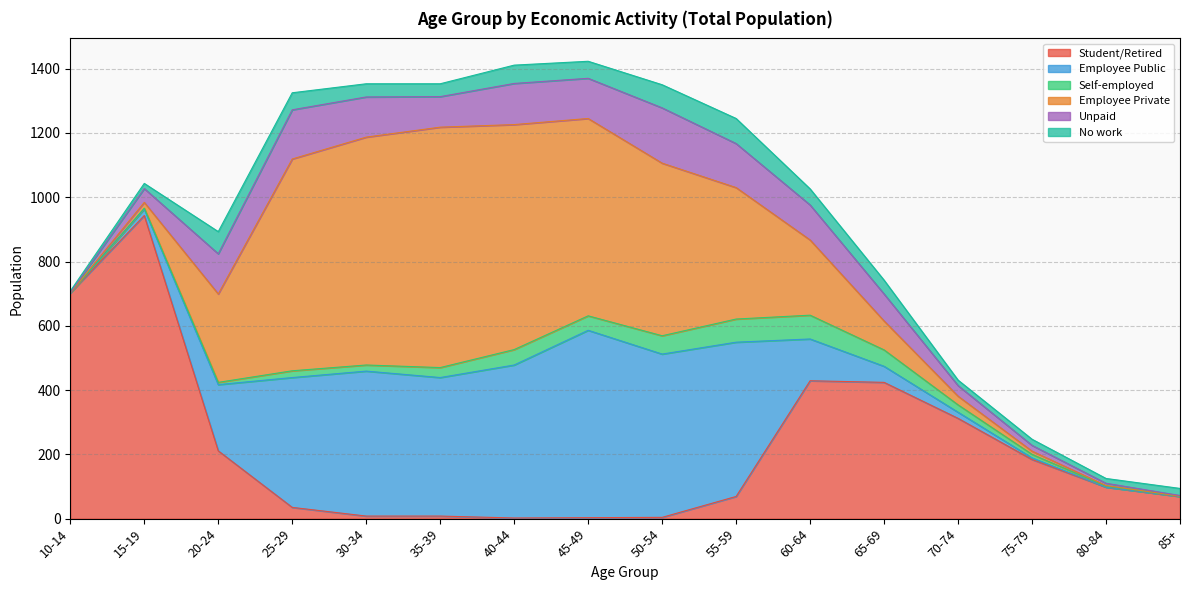

What is the difference between the second highest and second lowest values in the Employee Public series?

508